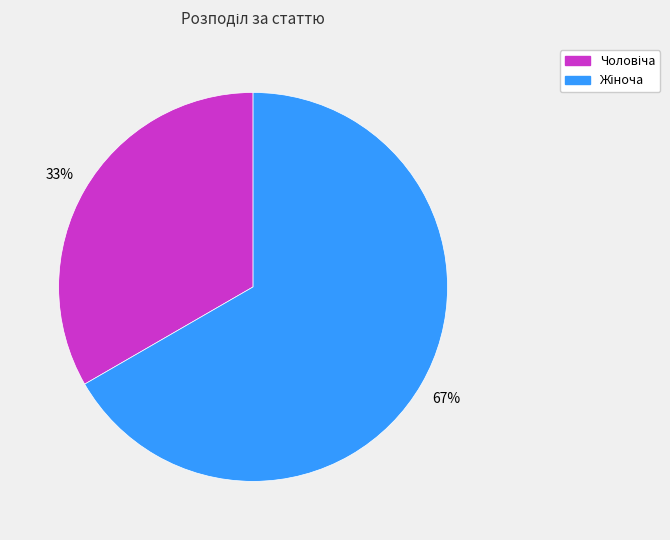

To the nearest percent, what is the average slice percentage?

50%